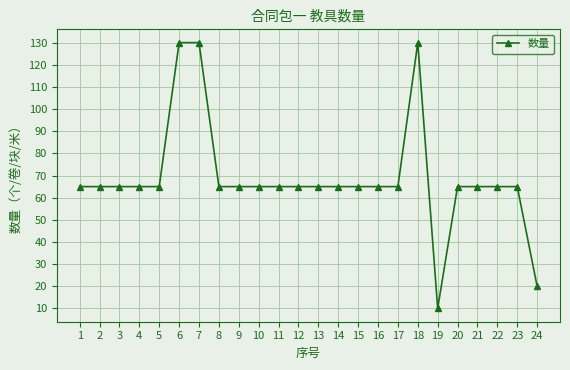

What is the greatest value displayed?

130